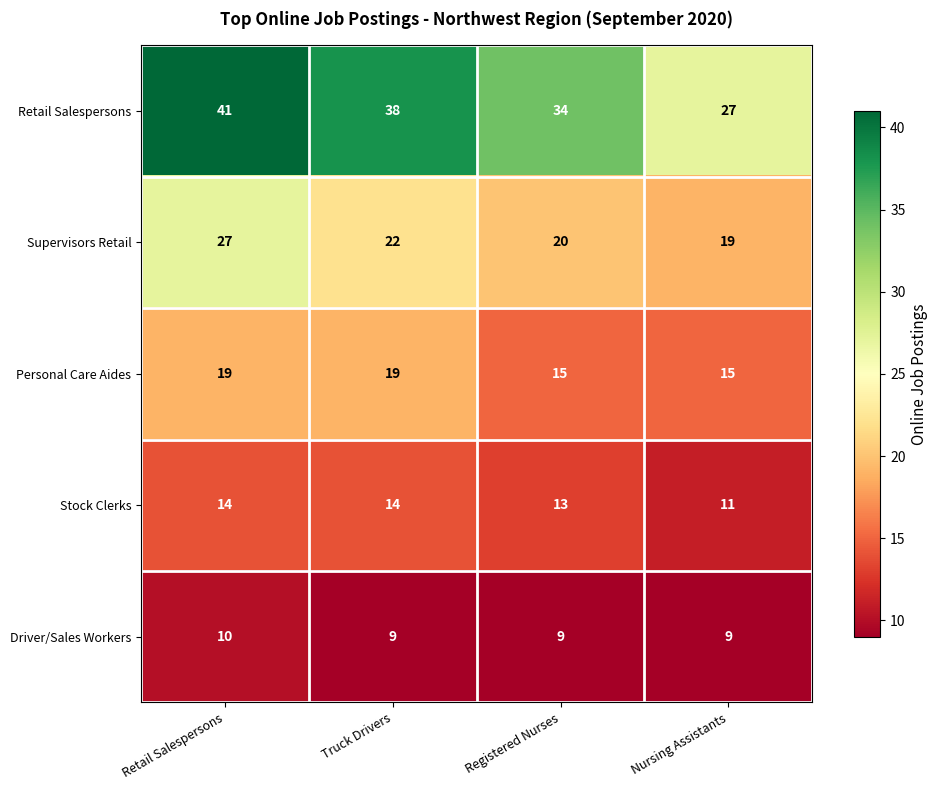

Reading right to left, list all the values displayed in this chart.

Retail Salespersons: Nursing Assistants=27	Registered Nurses=34	Truck Drivers=38	Retail Salespersons=41
Supervisors Retail: Nursing Assistants=19	Registered Nurses=20	Truck Drivers=22	Retail Salespersons=27
Personal Care Aides: Nursing Assistants=15	Registered Nurses=15	Truck Drivers=19	Retail Salespersons=19
Stock Clerks: Nursing Assistants=11	Registered Nurses=13	Truck Drivers=14	Retail Salespersons=14
Driver/Sales Workers: Nursing Assistants=9	Registered Nurses=9	Truck Drivers=9	Retail Salespersons=10